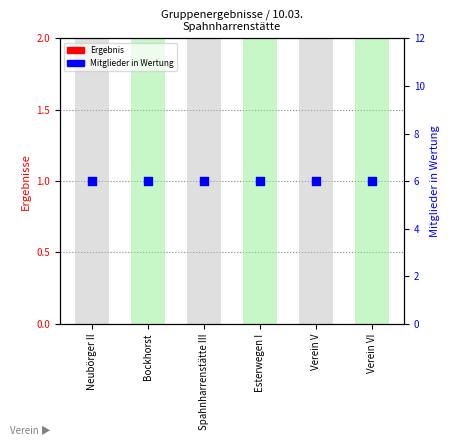

Which series reaches the maximum Y coordinate?

Mitglieder in Wertung